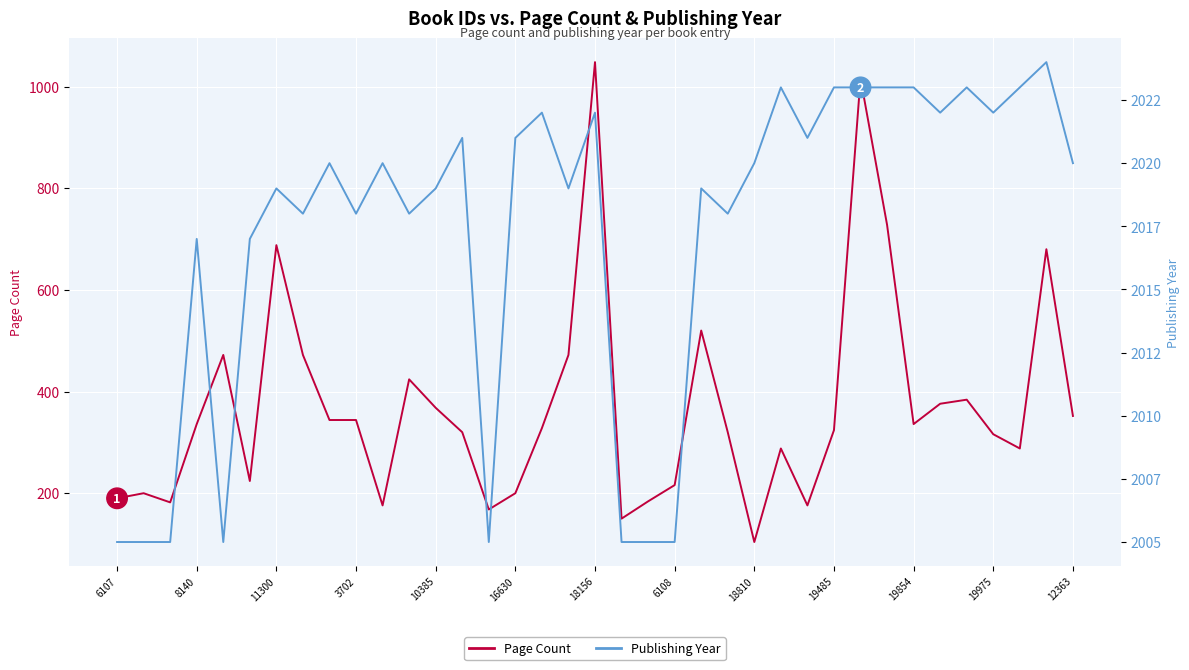

How many categories are shown in the chart?

37